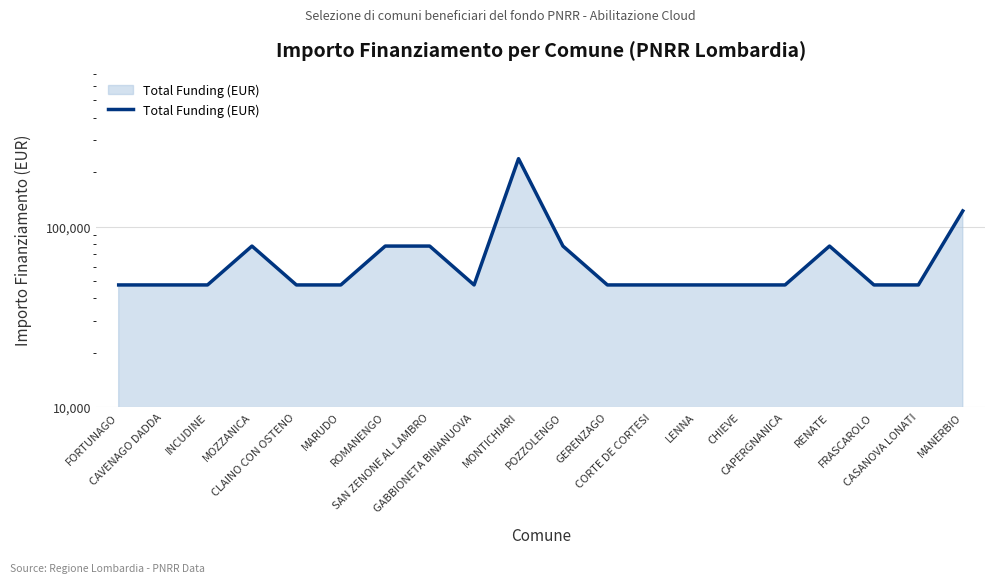

The chart shows a value of 102522 at SAN ZENONE AL LAMBRO. True or false?

False